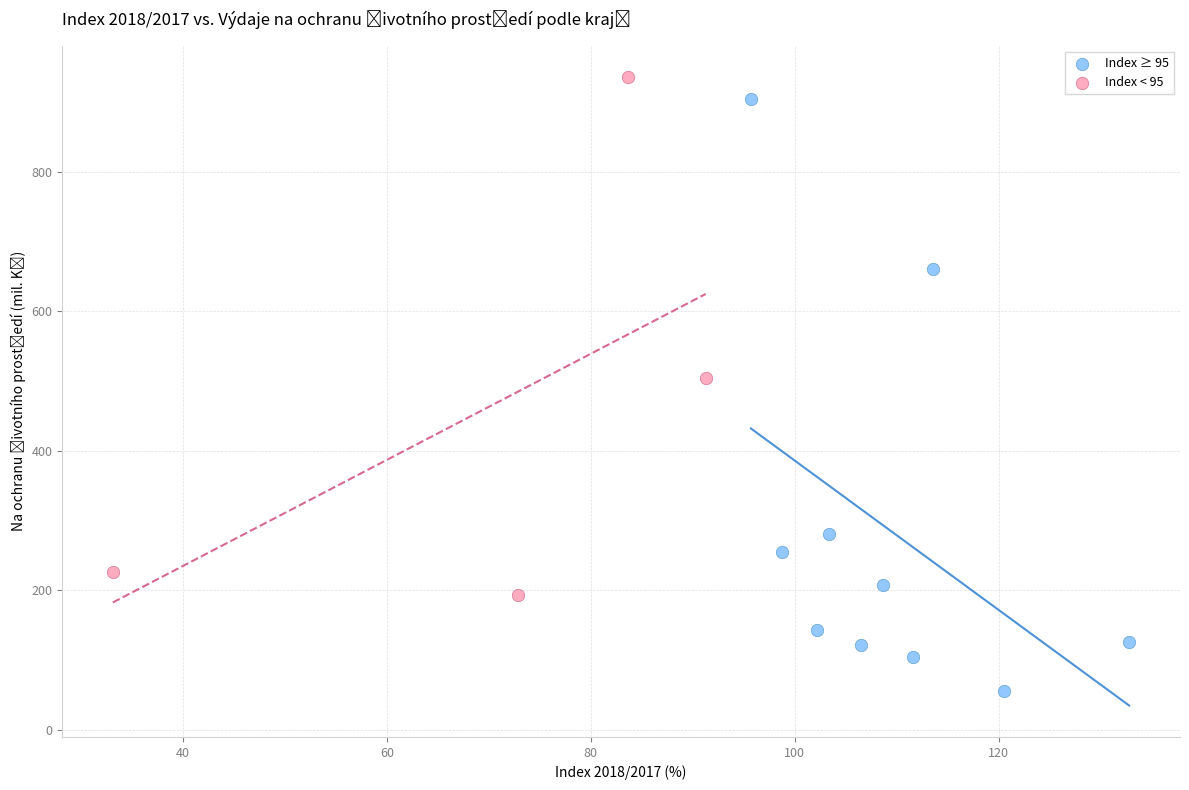

Which series reaches the minimum Y coordinate?

Index ≥ 95